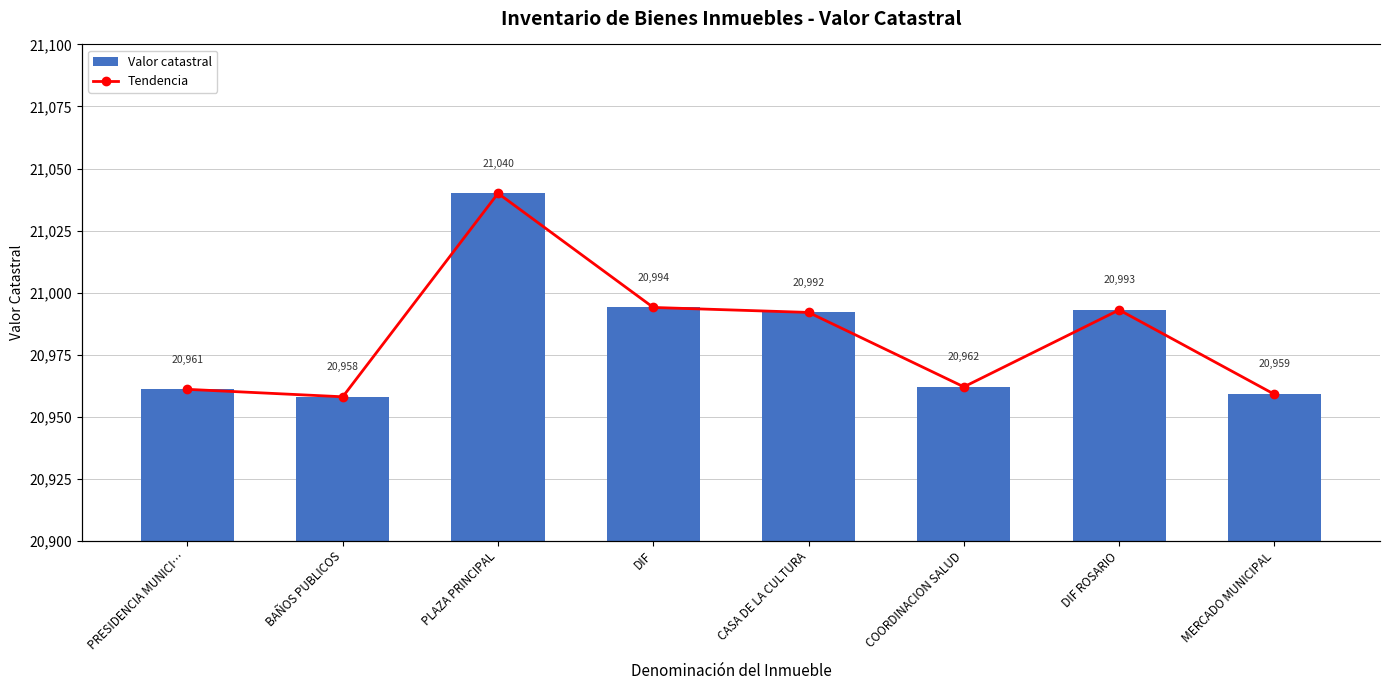

What is the label of the 4th bar from the right?

CASA DE LA CULTURA